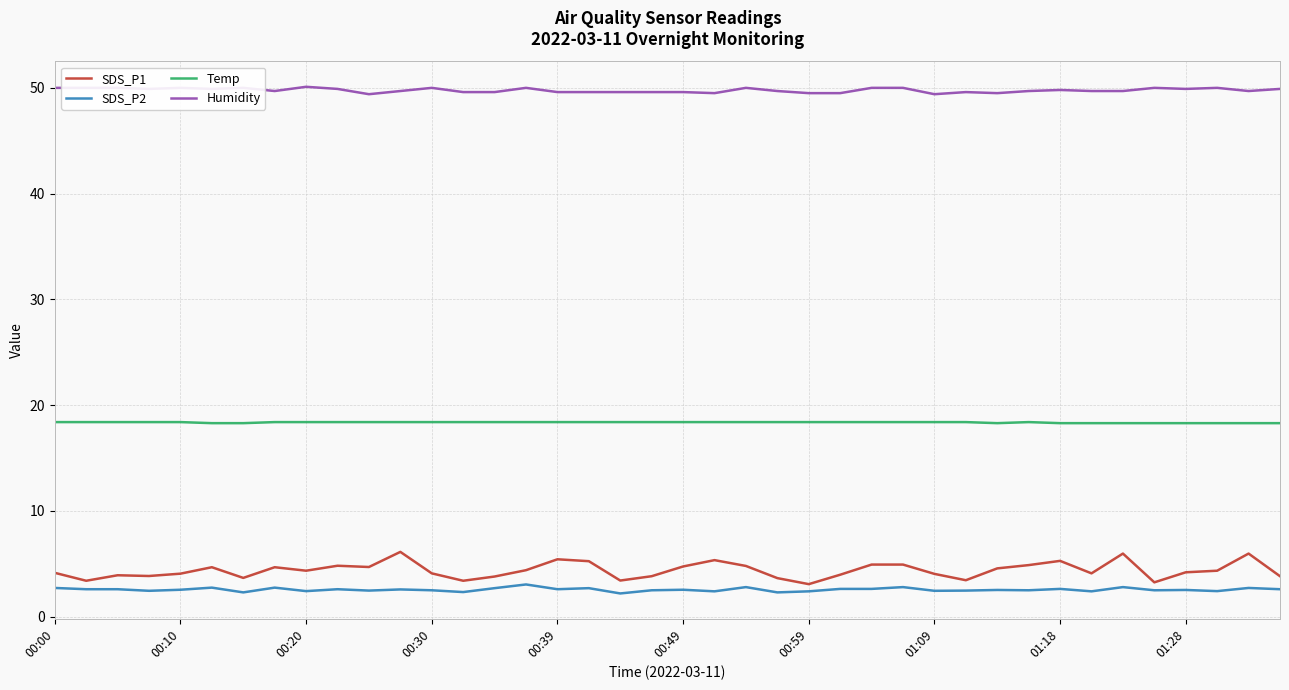

True or false: Temp and Humidity intersect in this chart.

False